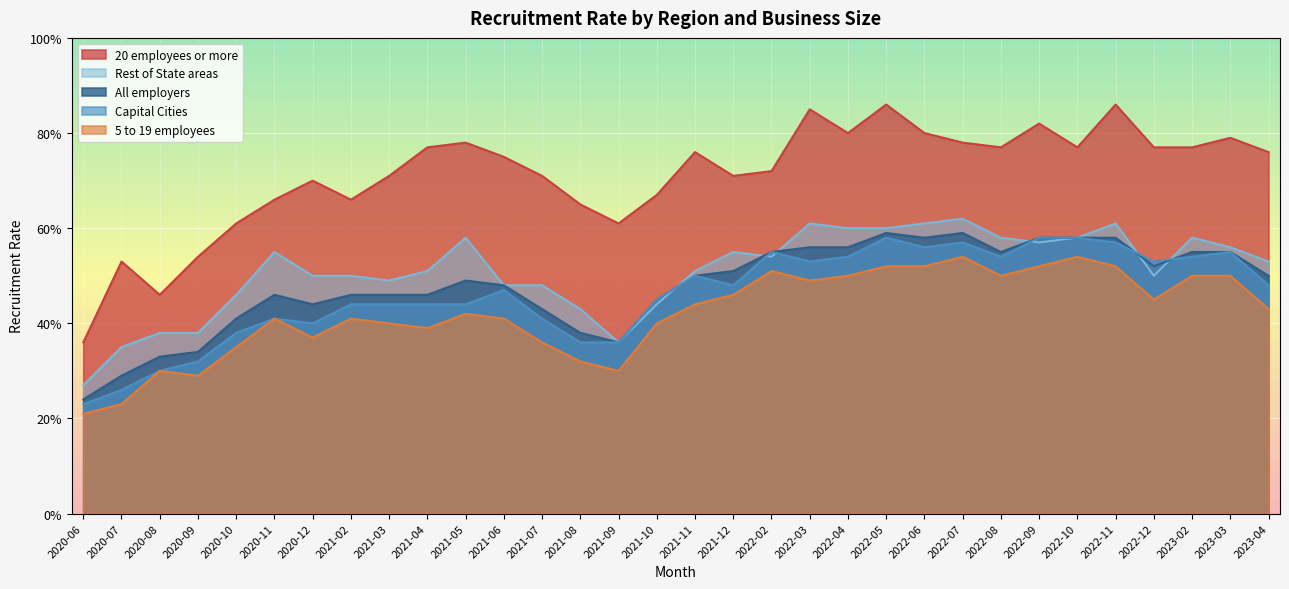

True or false: Capital Cities and 5 to 19 employees cross at least once.

False